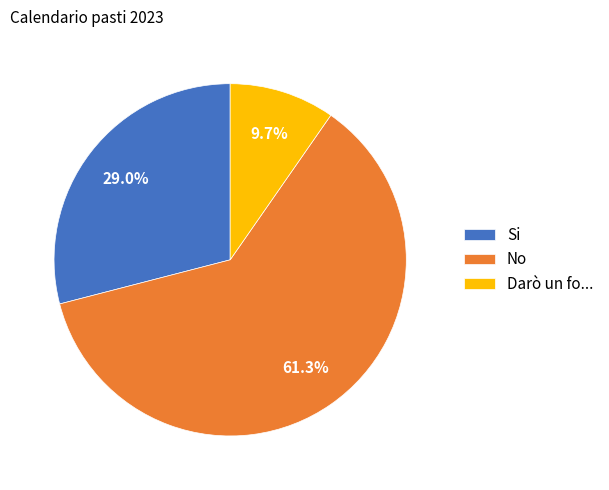

Does any single category account for the majority?

Yes